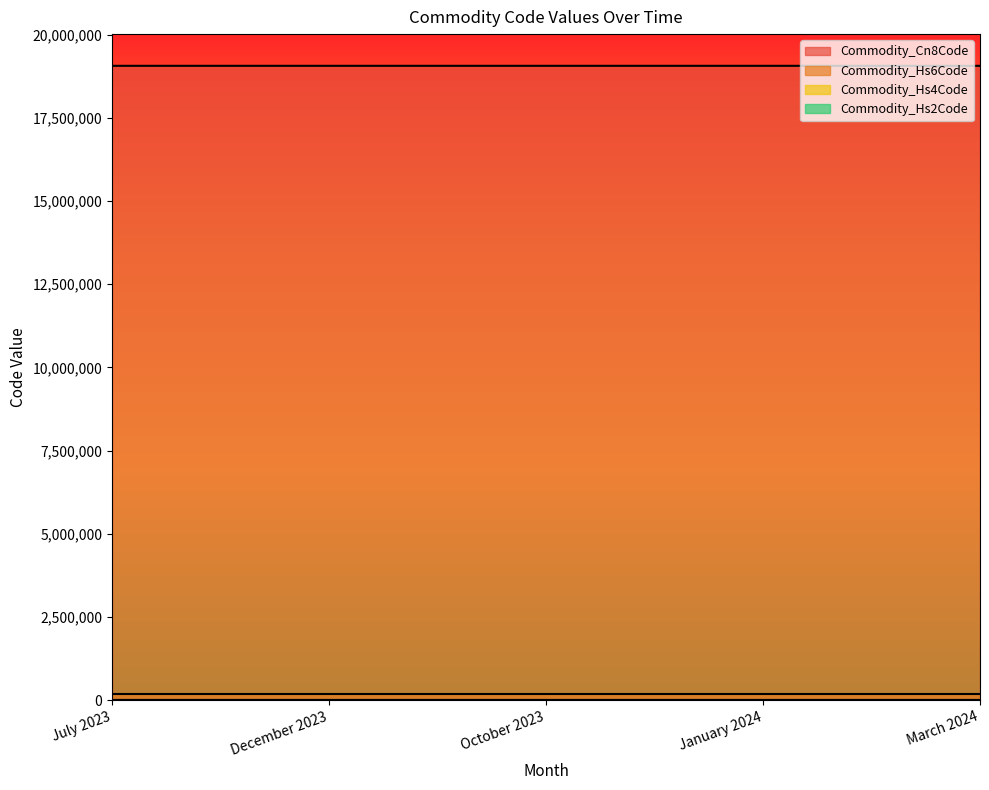

At how many categories does at least one series exceed 3755234?

5